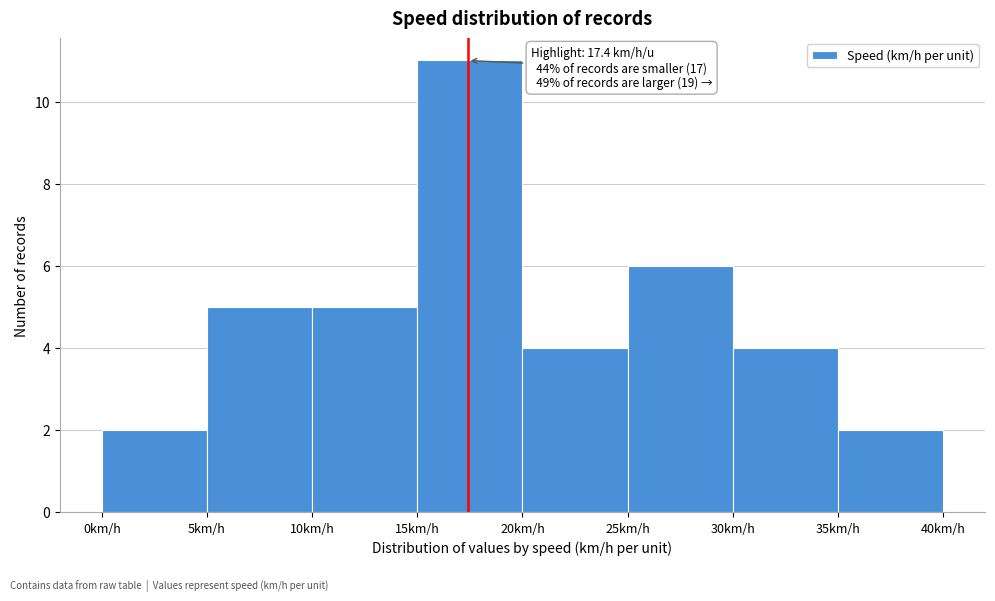

Over which range of the x-axis is the bar tallest?

15 to 20